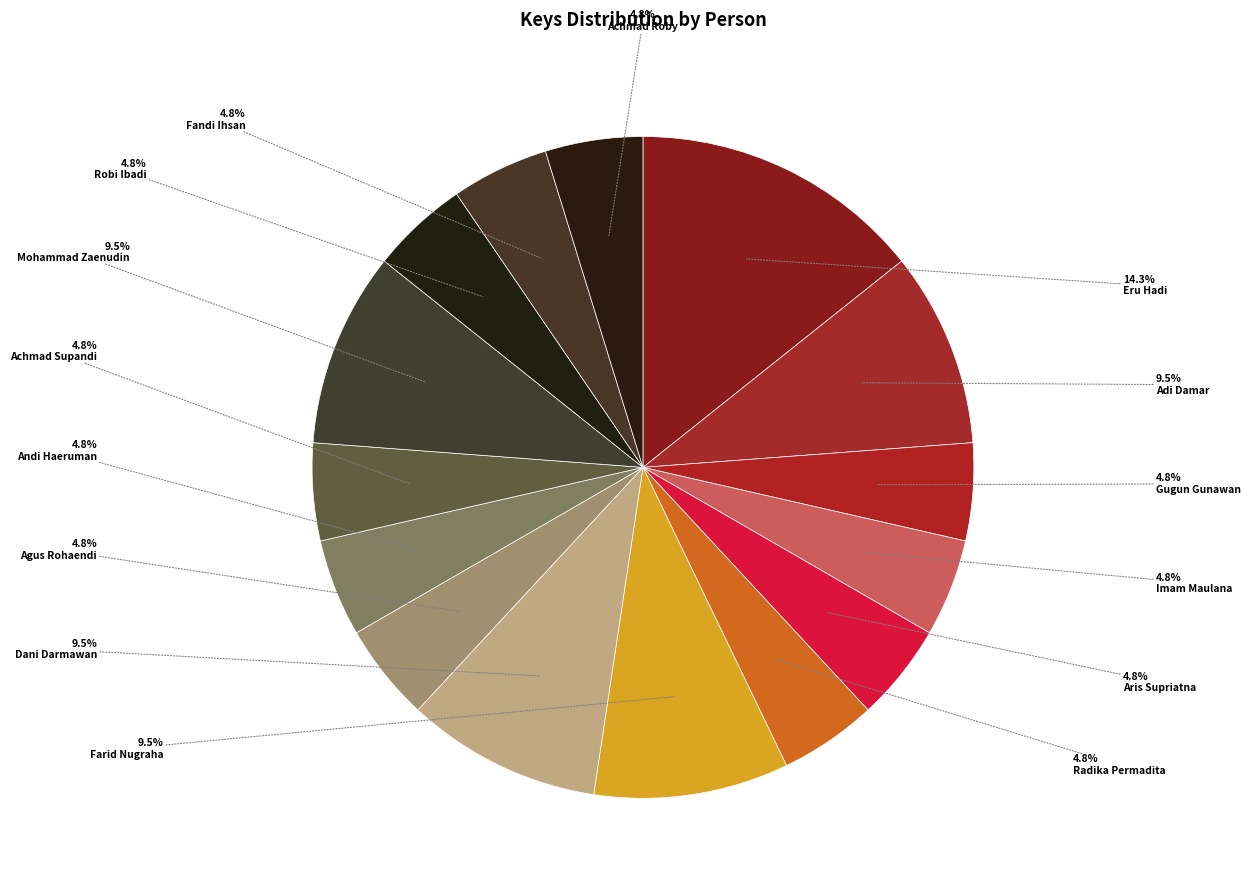

Rank the categories by value from highest to lowest.

Eru Hadi, Adi Damar, Farid Nugraha, Dani Darmawan, Mohammad Zaenudin, Gugun Gunawan, Imam Maulana, Aris Supriatna, Radika Permadita, Agus Rohaendi, Andi Haeruman, Achmad Supandi, Robi Ibadi, Fandi Ihsan, Achmad Roby